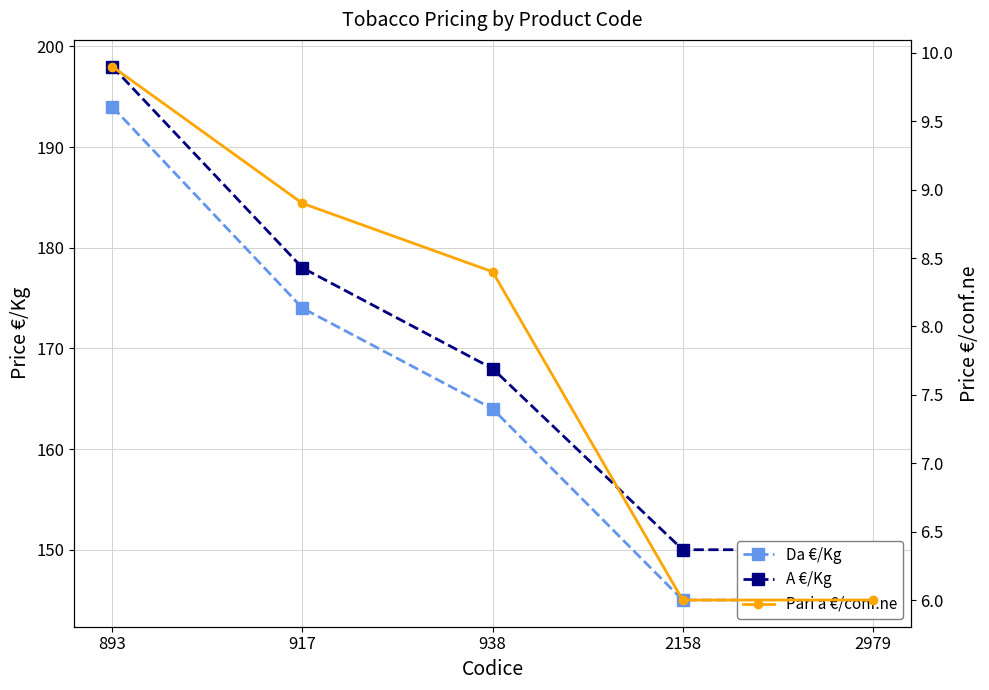

What is the difference between the highest and lowest values at 2158?

144.0